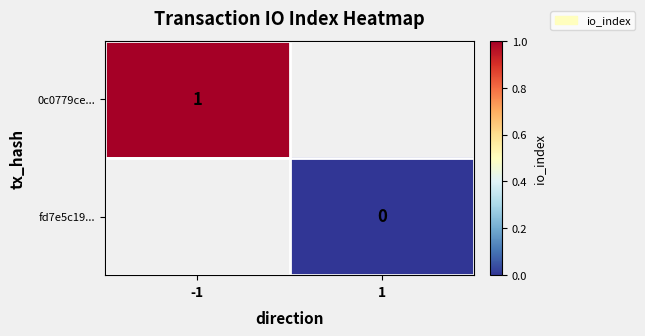

Is it true that 0c0779ce... equals 1 at -1?

True